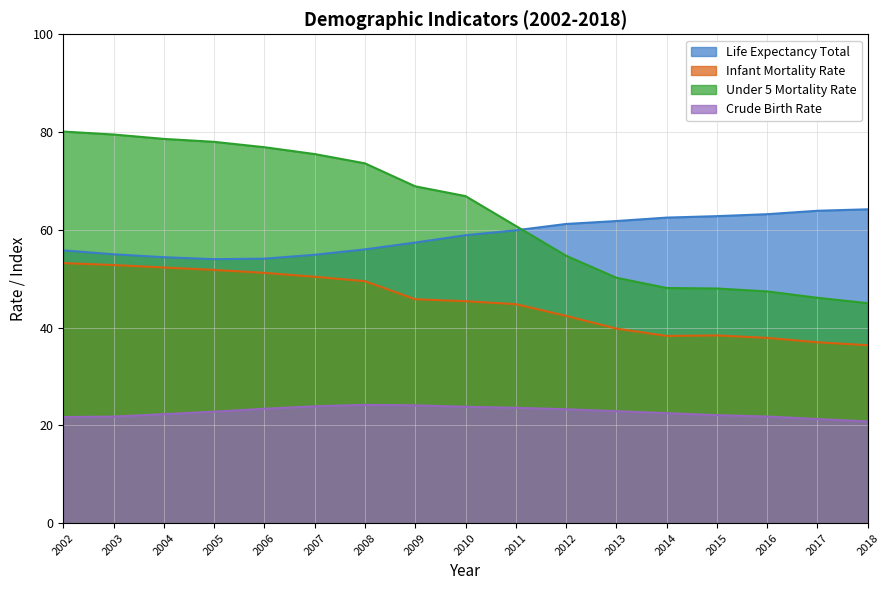

Reading left to right, what are all the values shown in this chart?

Life Expectancy Total: 2002=55.8	2003=55.0	2004=54.4	2005=54.0	2006=54.1	2007=54.9	2008=56.0	2009=57.4	2010=58.9	2011=59.9	2012=61.2	2013=61.8	2014=62.5	2015=62.8	2016=63.2	2017=63.9	2018=64.2
Infant Mortality Rate: 2002=53.2	2003=52.8	2004=52.3	2005=51.8	2006=51.2	2007=50.4	2008=49.5	2009=45.8	2010=45.4	2011=44.8	2012=42.4	2013=39.8	2014=38.3	2015=38.4	2016=37.9	2017=37.0	2018=36.4
Under 5 Mortality Rate: 2002=80.1	2003=79.5	2004=78.6	2005=78.0	2006=76.9	2007=75.5	2008=73.6	2009=68.9	2010=66.9	2011=60.8	2012=54.7	2013=50.2	2014=48.1	2015=48.0	2016=47.4	2017=46.1	2018=45.0
Crude Birth Rate: 2002=21.7	2003=21.8	2004=22.3	2005=22.8	2006=23.4	2007=23.9	2008=24.2	2009=24.1	2010=23.8	2011=23.6	2012=23.3	2013=22.9	2014=22.5	2015=22.1	2016=21.8	2017=21.3	2018=20.8